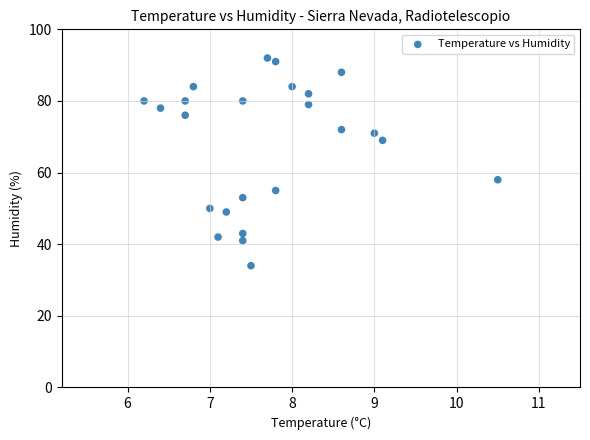

What is the range of Y values (max minus min)?

58